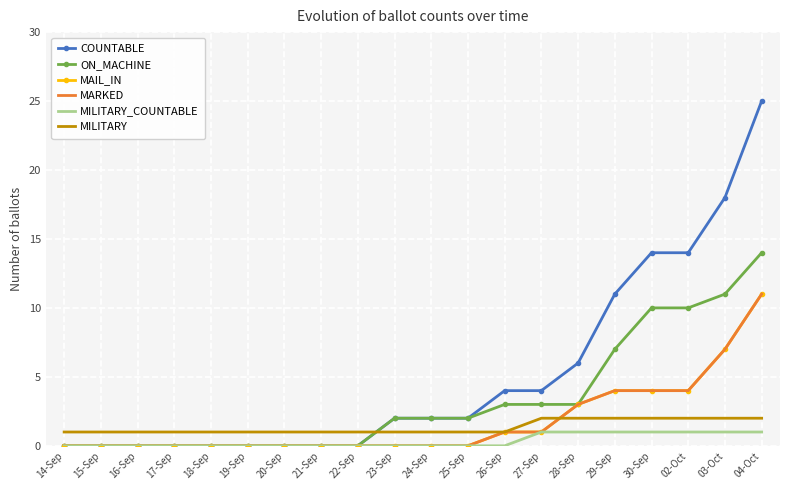

What is the label of the 12th point from the right?

22-Sep